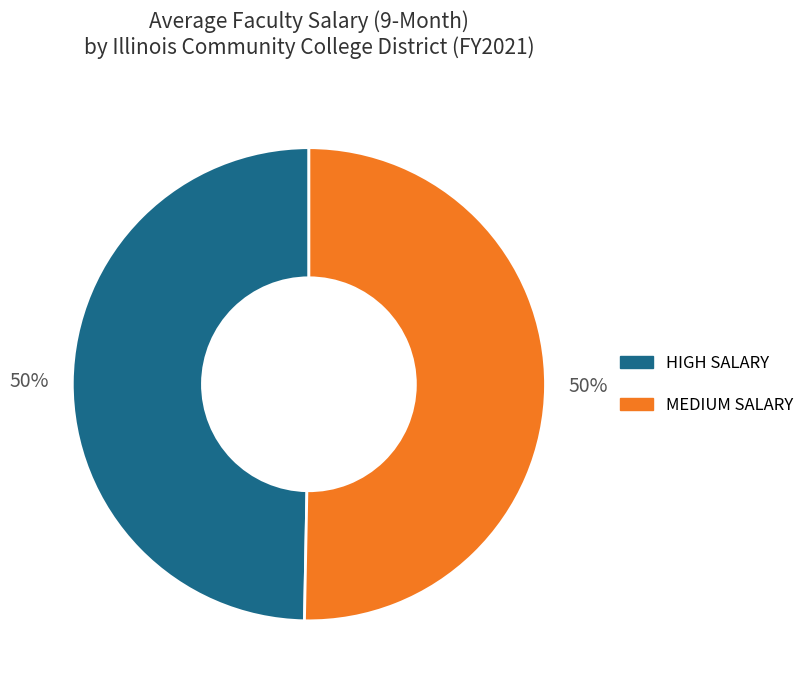

To the nearest percent, what is the average slice percentage?

50%